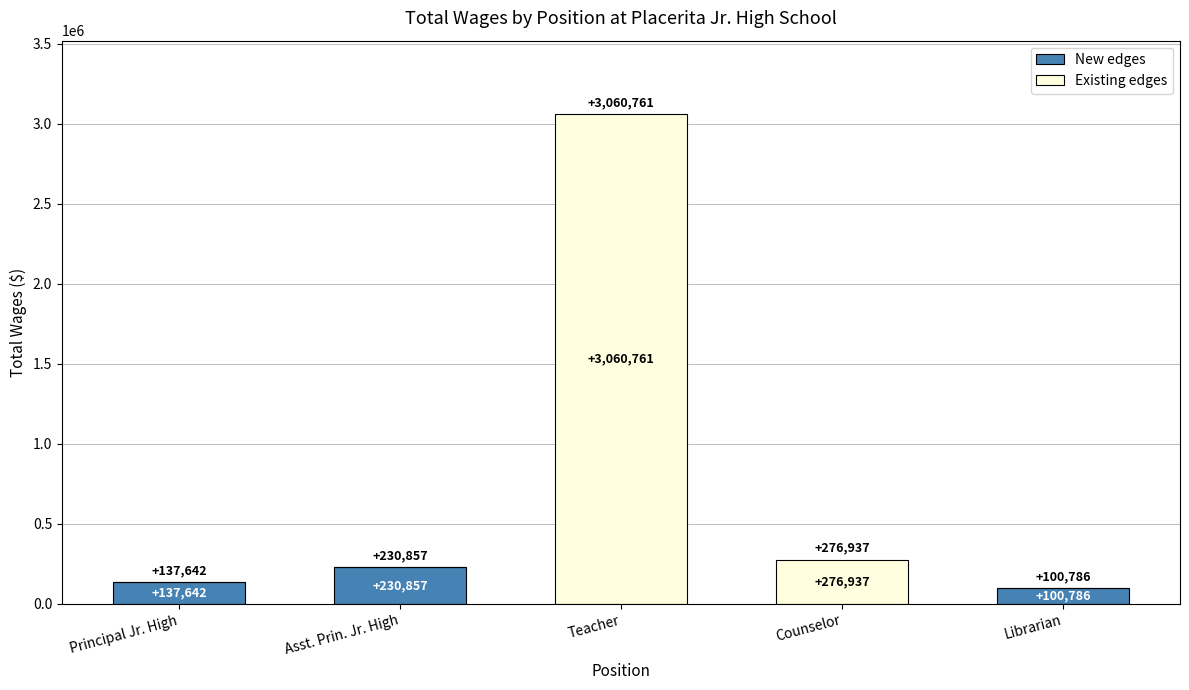

What is the total value across all series at Counselor?

276937